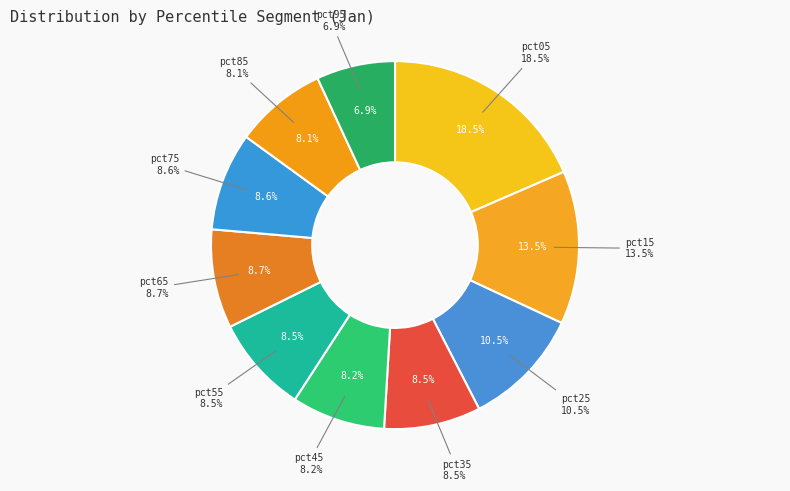

Which category has the smallest portion of the pie?

pct95